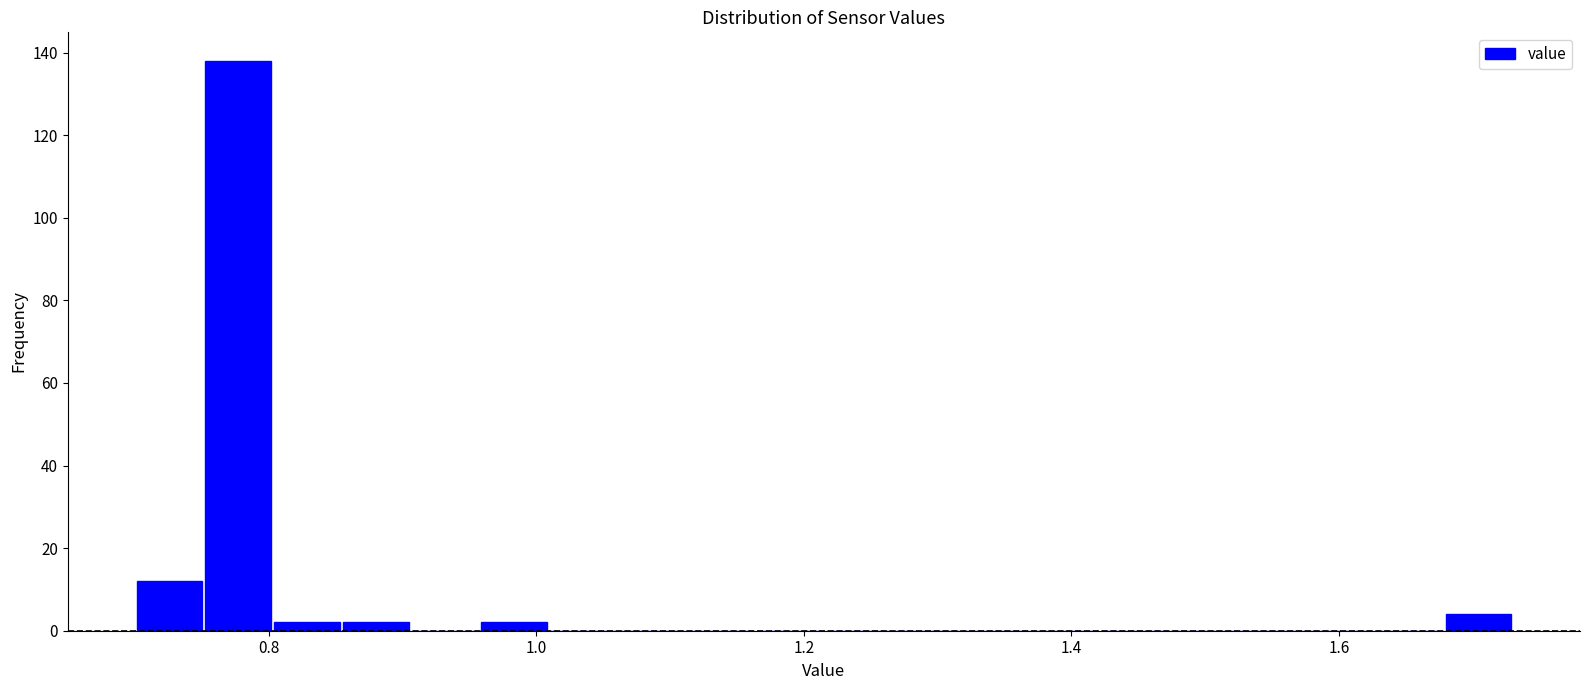

Read against the x-axis, roughly where is the centre of the tallest bar?

0.78